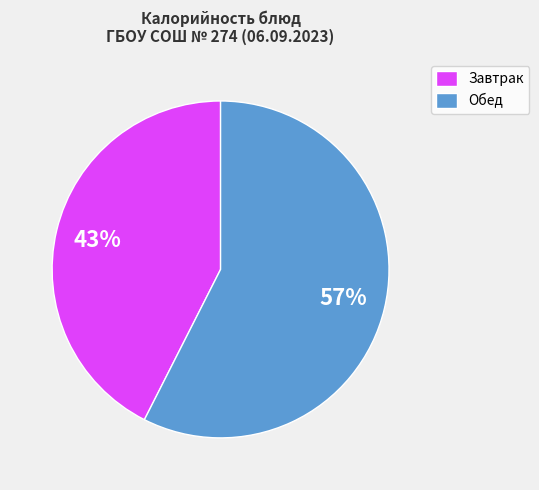

How many segments does this pie chart have?

2